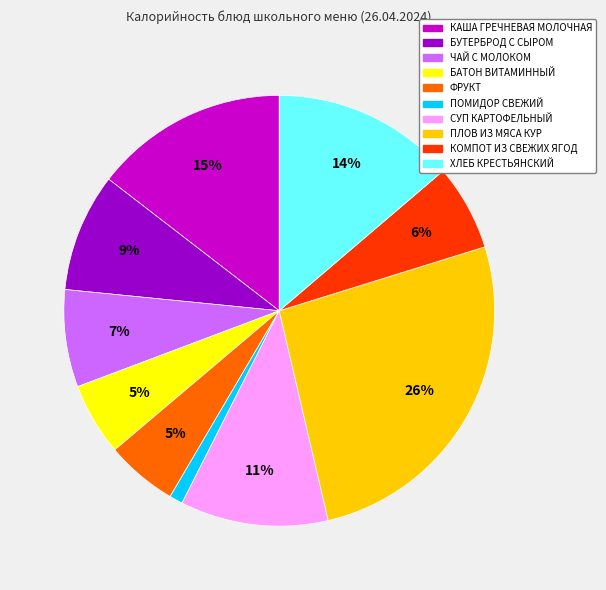

How many segments does this pie chart have?

10